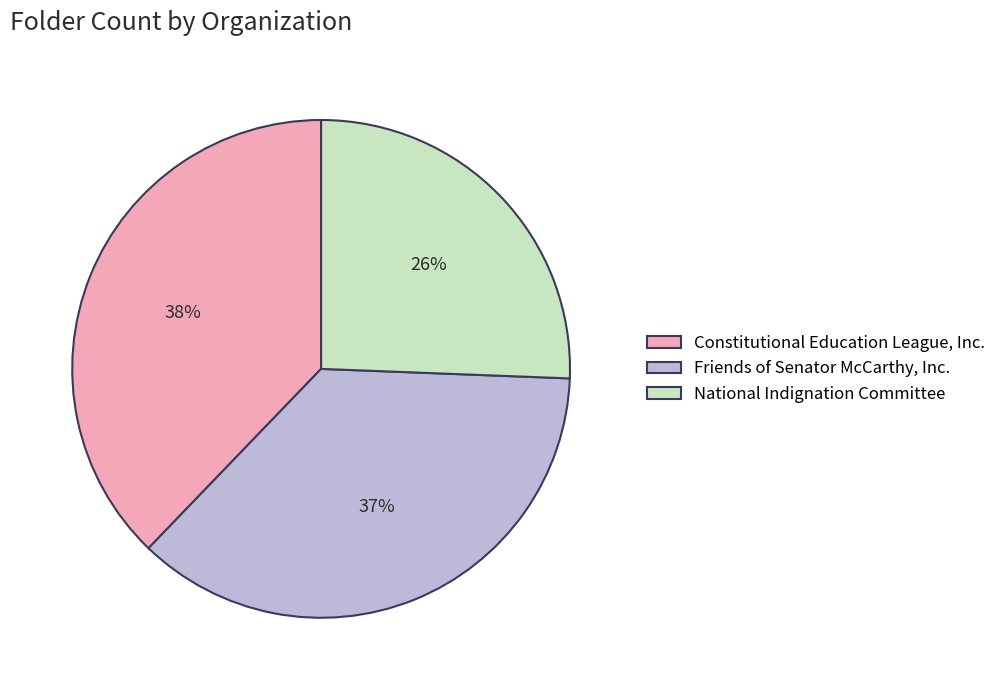

Rank the categories by value from highest to lowest.

Constitutional Education League, Inc., Friends of Senator McCarthy, Inc., National Indignation Committee